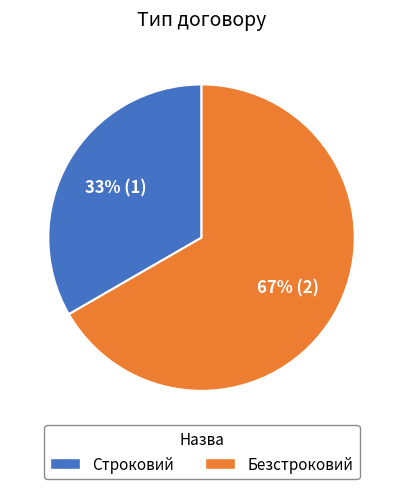

How many slices are in this pie chart?

2